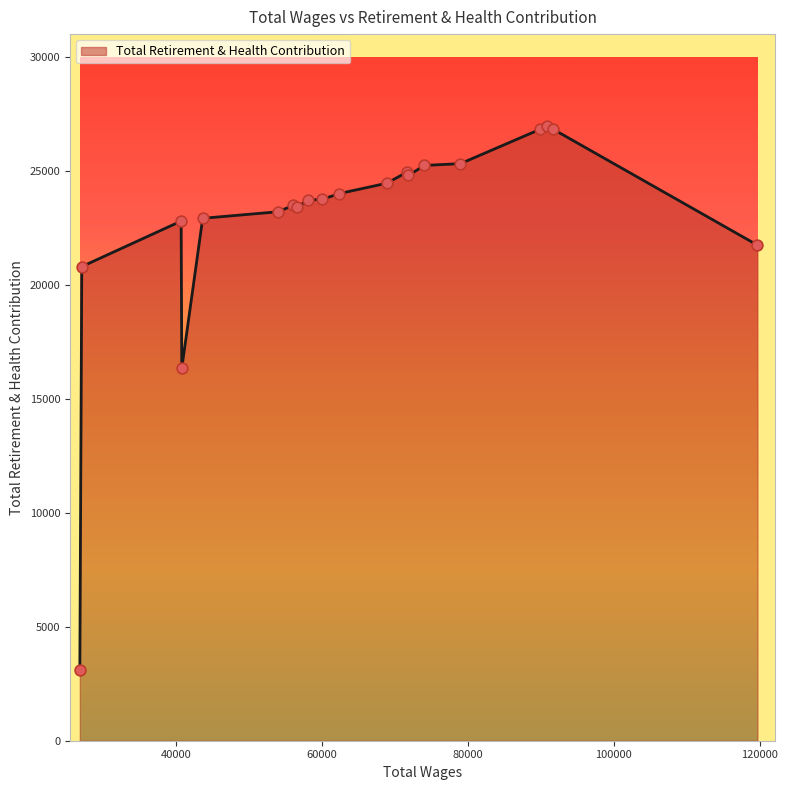

What is the difference between the maximum and minimum values?

23857